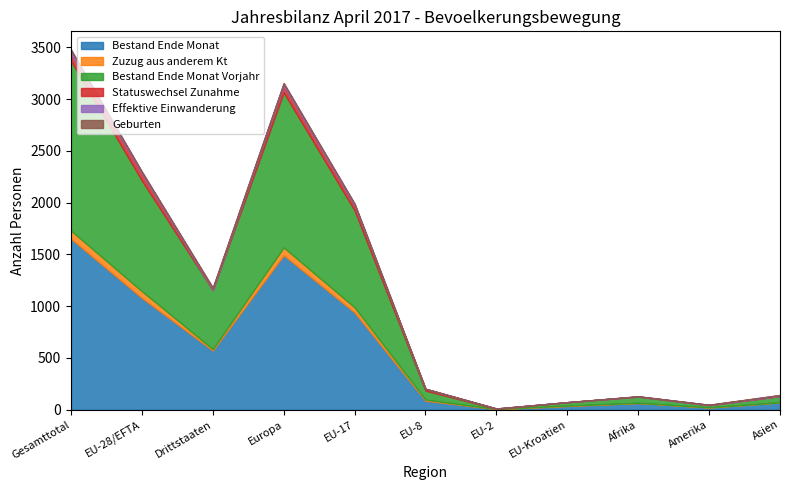

Reading left to right, extract all data points from this chart.

Bestand Ende Monat: Gesamttotal=1652	EU-28/EFTA=1080	Drittstaaten=572	Europa=1493	EU-17=940	EU-8=87	EU-2=6	EU-Kroatien=36	Afrika=65	Amerika=22	Asien=71
Zuzug aus anderem Kt: Gesamttotal=79	EU-28/EFTA=65	Drittstaaten=14	Europa=75	EU-17=49	EU-8=11	EU-2=1	EU-Kroatien=4	Afrika=2	Amerika=1	Asien=1
Bestand Ende Monat Vorjahr: Gesamttotal=1641	EU-28/EFTA=1070	Drittstaaten=571	Europa=1498	EU-17=937	EU-8=87	EU-2=2	EU-Kroatien=33	Afrika=60	Amerika=22	Asien=60
Statuswechsel Zunahme: Gesamttotal=67	EU-28/EFTA=65	Drittstaaten=2	Europa=65	EU-17=45	EU-8=17	EU-2=3	EU-Kroatien=0	Afrika=1	Amerika=0	Asien=1
Effektive Einwanderung: Gesamttotal=32	EU-28/EFTA=18	Drittstaaten=14	Europa=21	EU-17=18	EU-8=0	EU-2=0	EU-Kroatien=0	Afrika=1	Amerika=3	Asien=7
Geburten: Gesamttotal=11	EU-28/EFTA=2	Drittstaaten=9	Europa=5	EU-17=1	EU-8=1	EU-2=0	EU-Kroatien=0	Afrika=2	Amerika=0	Asien=4